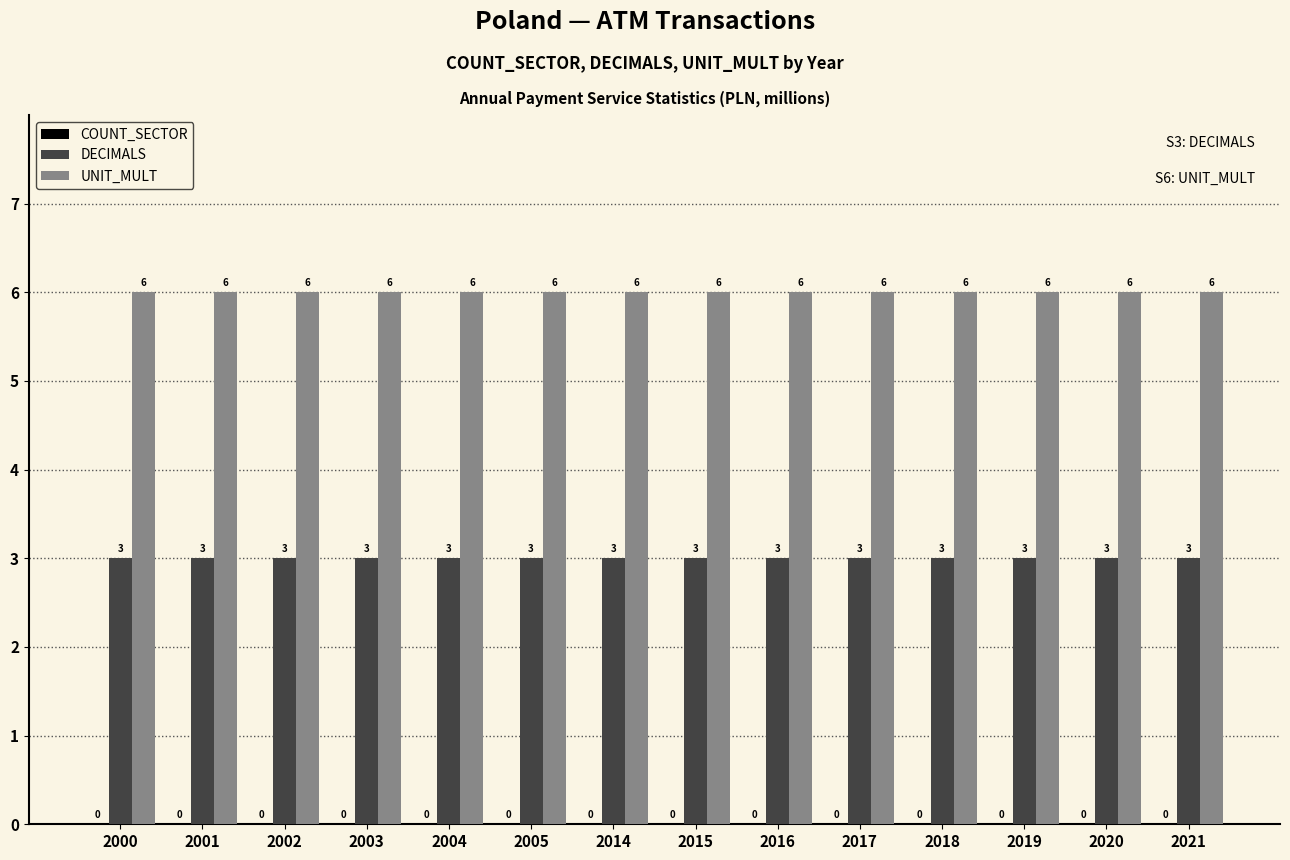

What is the maximum value shown in the chart?

6